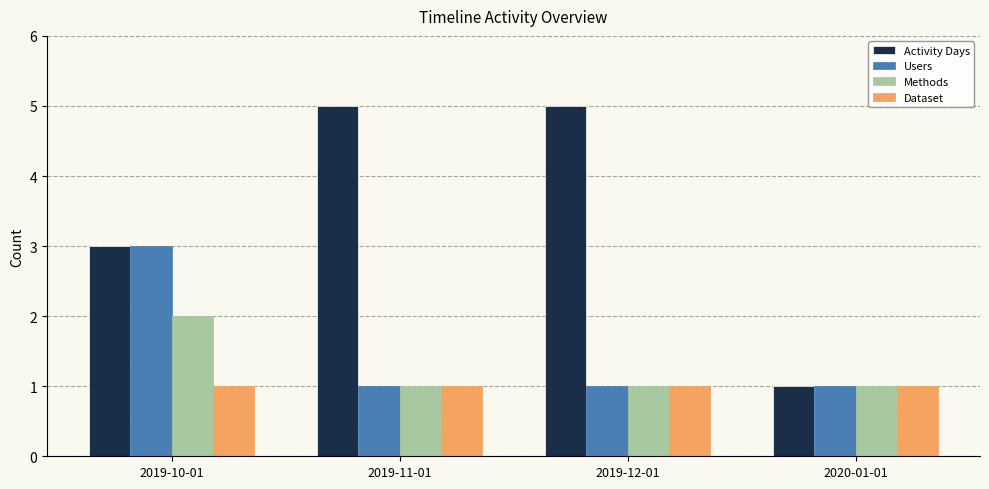

The Dataset series shows 1 at 2020-01-01. True or false?

True